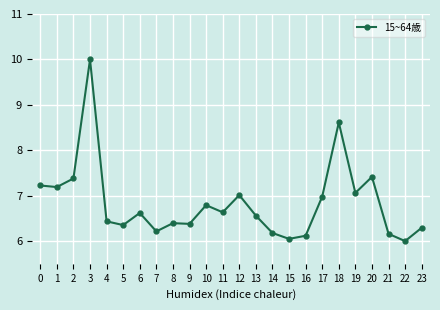

Where is the first local maximum?

3